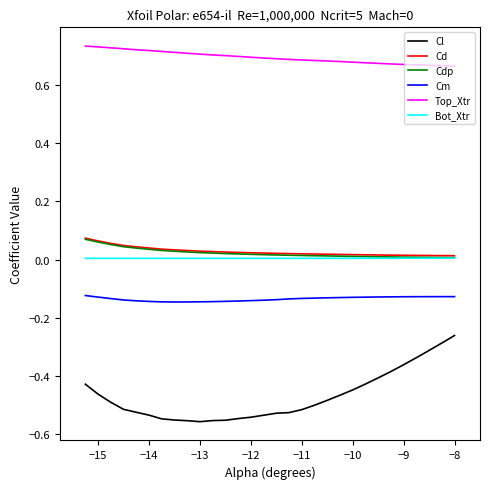

Count the number of data series in this chart.

6